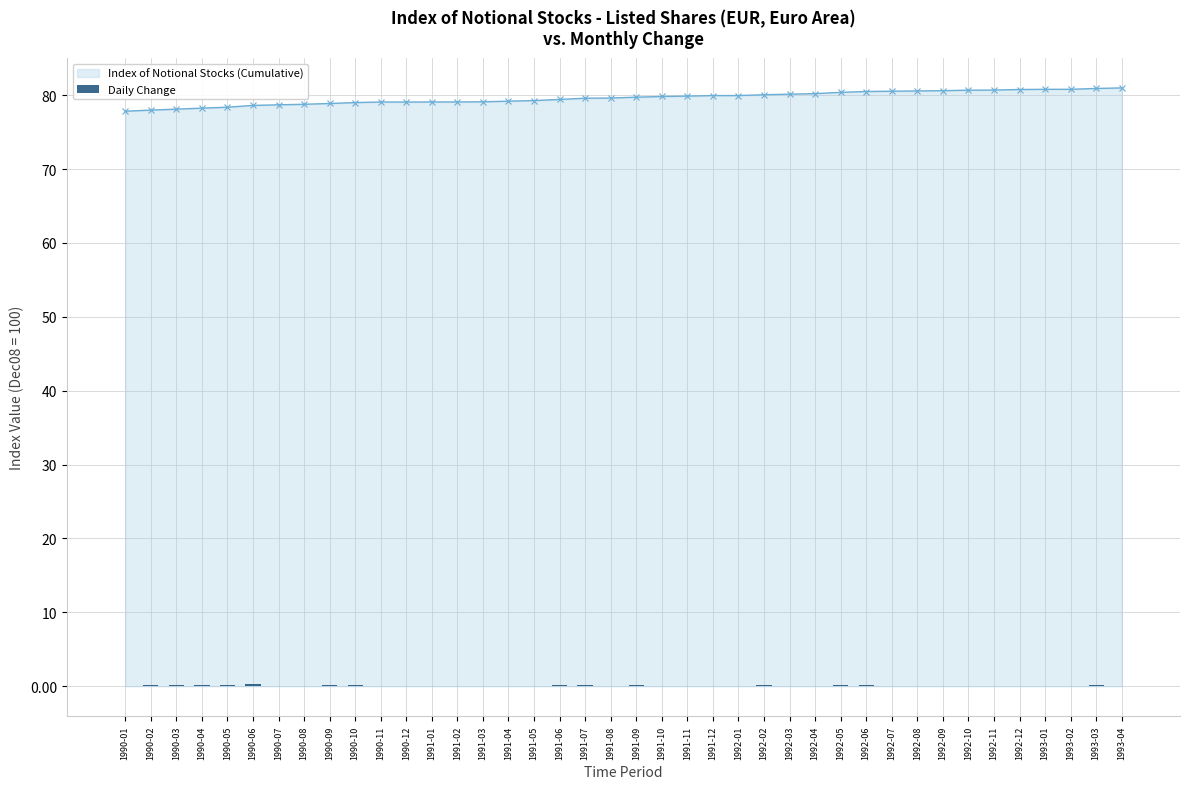

What is the lowest value of the Index of Notional Stocks (Cumulative) series?

77.8